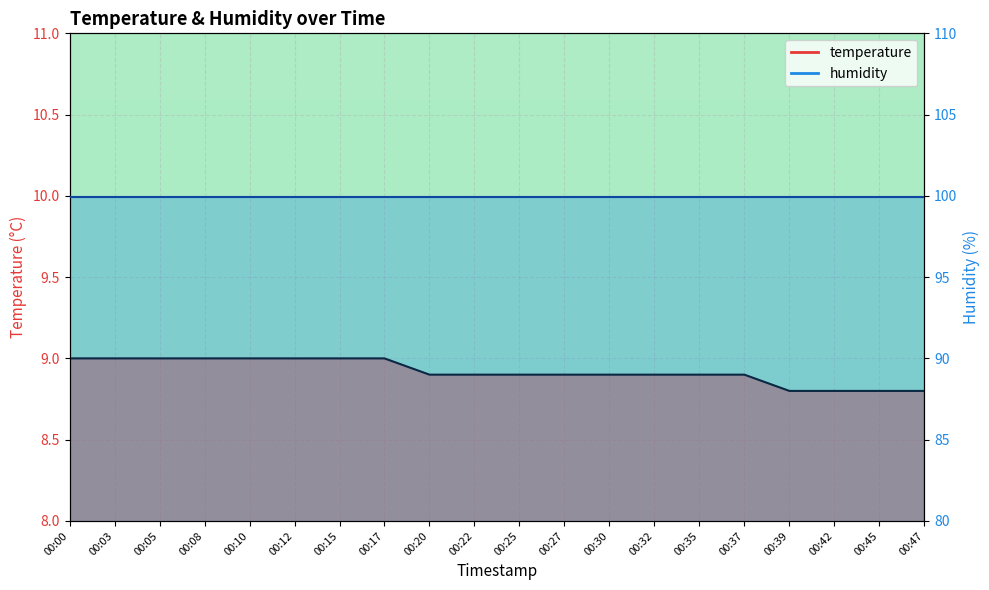

List the labels in order of value, largest first.

00:00, 00:03, 00:05, 00:08, 00:10, 00:12, 00:15, 00:17, 00:20, 00:22, 00:25, 00:27, 00:30, 00:32, 00:35, 00:37, 00:39, 00:42, 00:45, 00:47